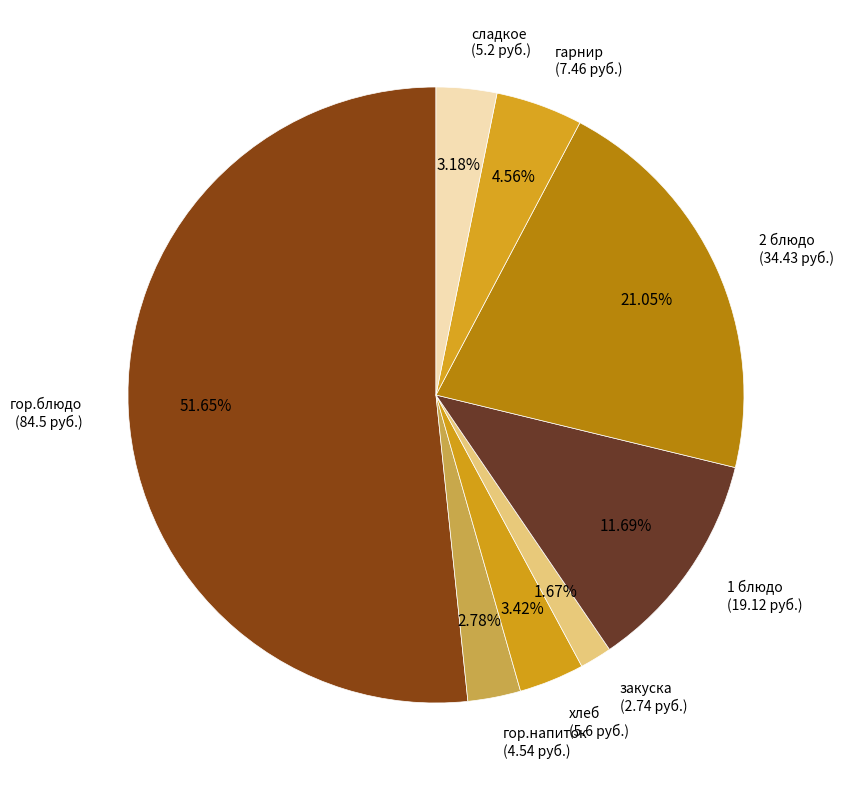

How many slices are in this pie chart?

8